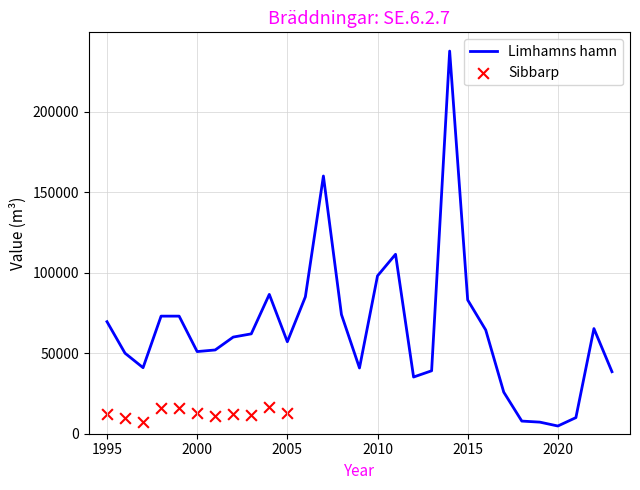

What is the change in value from 2010 to 2012?

-62802